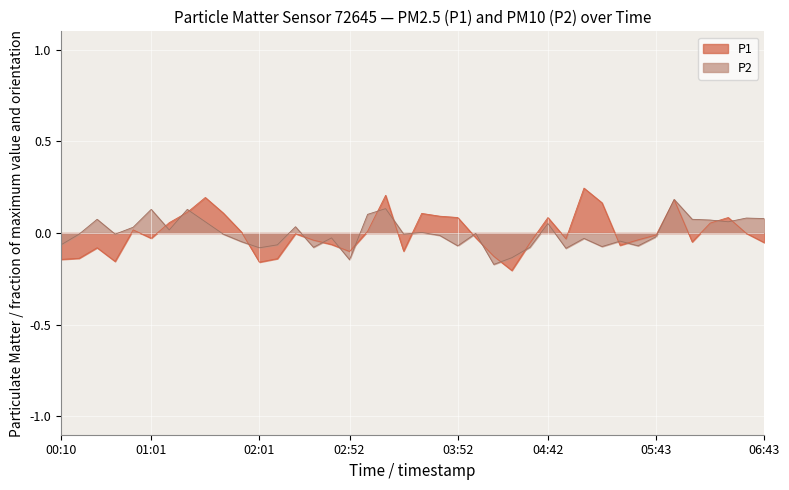

List the labels in order of P2 value, largest first.

05:53, 03:12, 01:01, 01:21, 03:02, 06:33, 06:43, 00:30, 06:03, 06:13, 01:31, 06:23, 04:42, 02:21, 00:50, 01:11, 03:32, 04:02, 00:20, 00:40, 01:41, 03:22, 03:42, 05:43, 02:41, 05:03, 05:23, 01:51, 00:10, 02:11, 03:52, 05:33, 05:13, 02:31, 04:32, 02:01, 04:52, 04:22, 02:52, 04:12